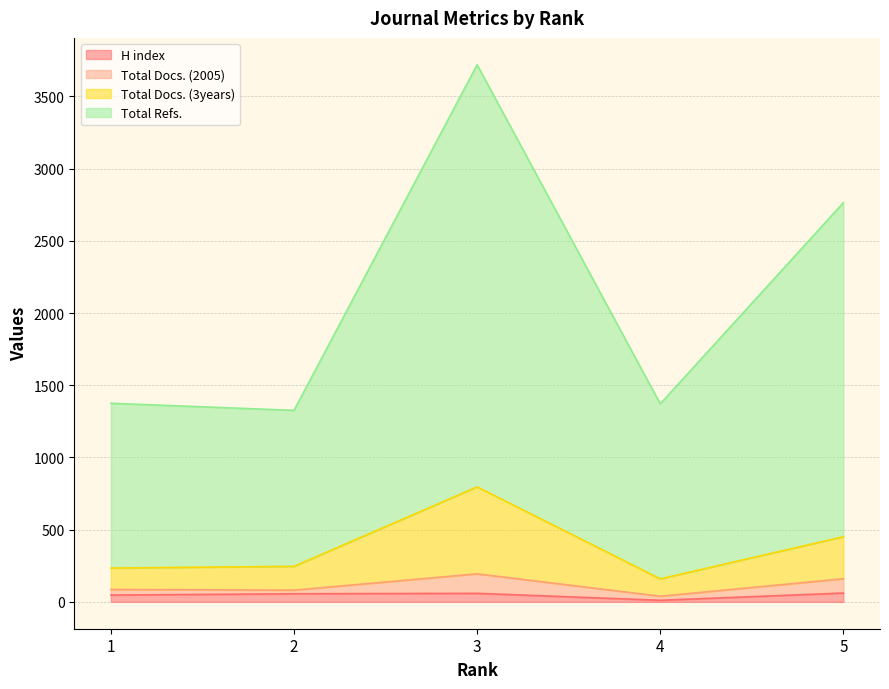

Where is the first local maximum for Total Docs. (2005)?

3